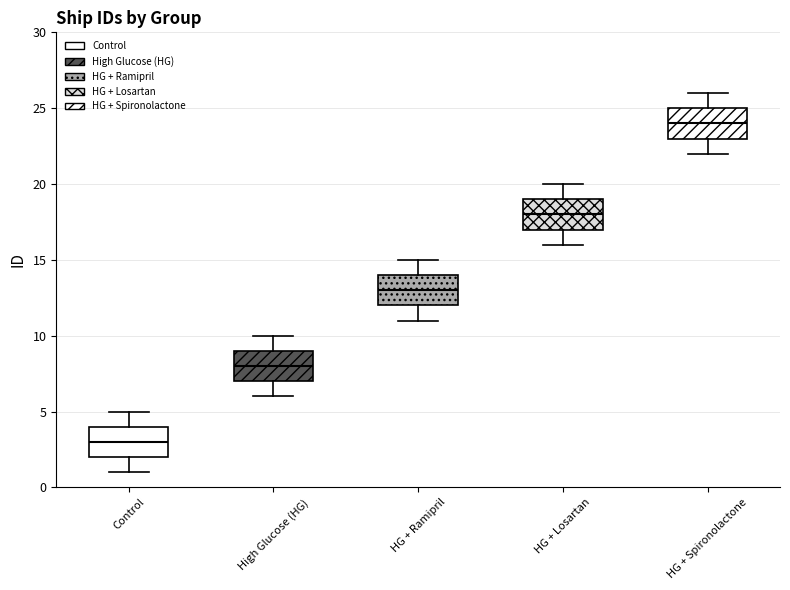

Reading left to right, transcribe this box plot: for each box, give where its median line is, the range the box spans, and where its two whiskers end, as read against the y-axis. The values are not printed on the chart, so give them approximately, as read against the axis.

Control: median 3, box 2 to 4, whiskers 1 to 5
High Glucose (HG): median 8, box 7 to 9, whiskers 6 to 10
HG + Ramipril: median 13, box 12 to 14, whiskers 11 to 15
HG + Losartan: median 18, box 17 to 19, whiskers 16 to 20
HG + Spironolactone: median 24, box 23 to 25, whiskers 22 to 26